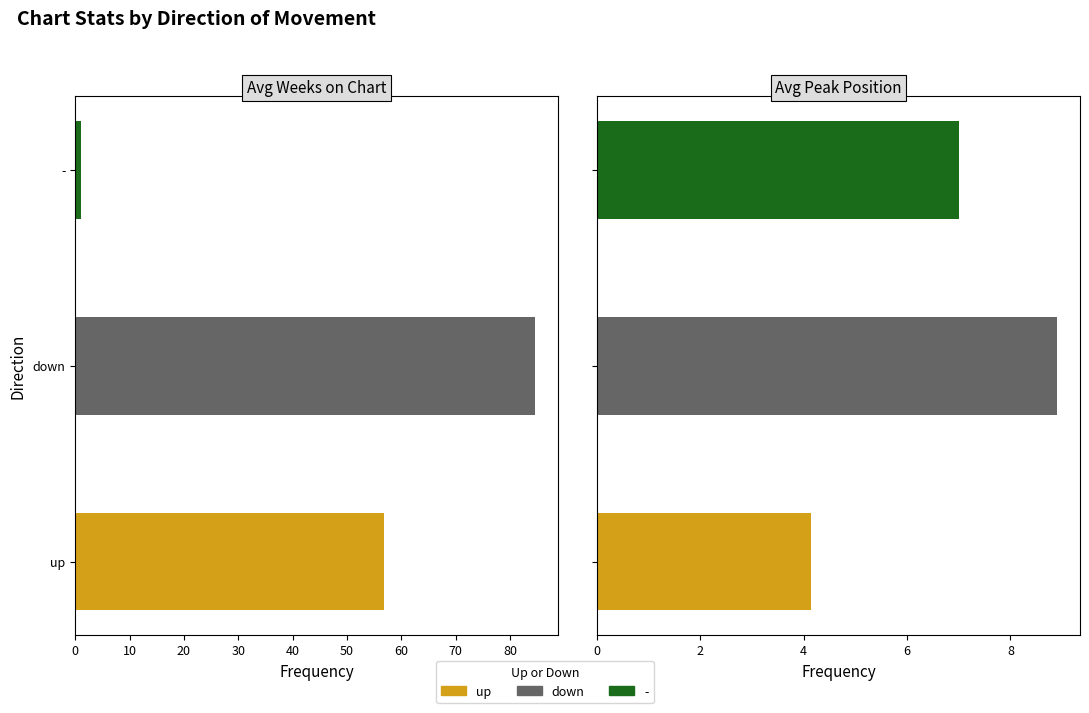

The value of avg_weeks_on_chart at avg_peak_position is 38.6. True or false?

False